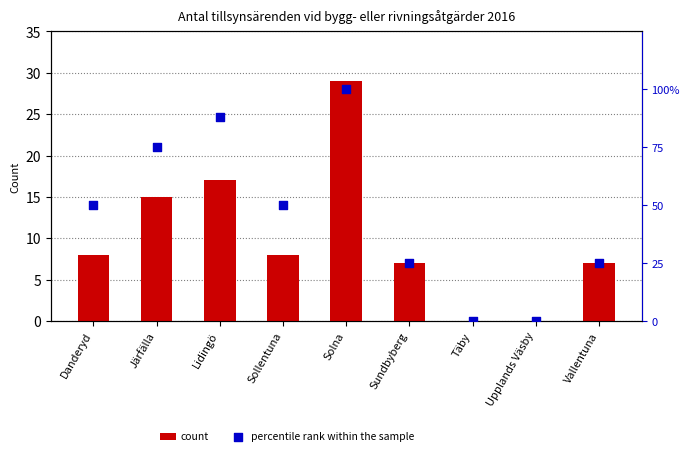

Is the value of count at Järfälla greater than the value of percentile rank within the sample at Vallentuna?

No